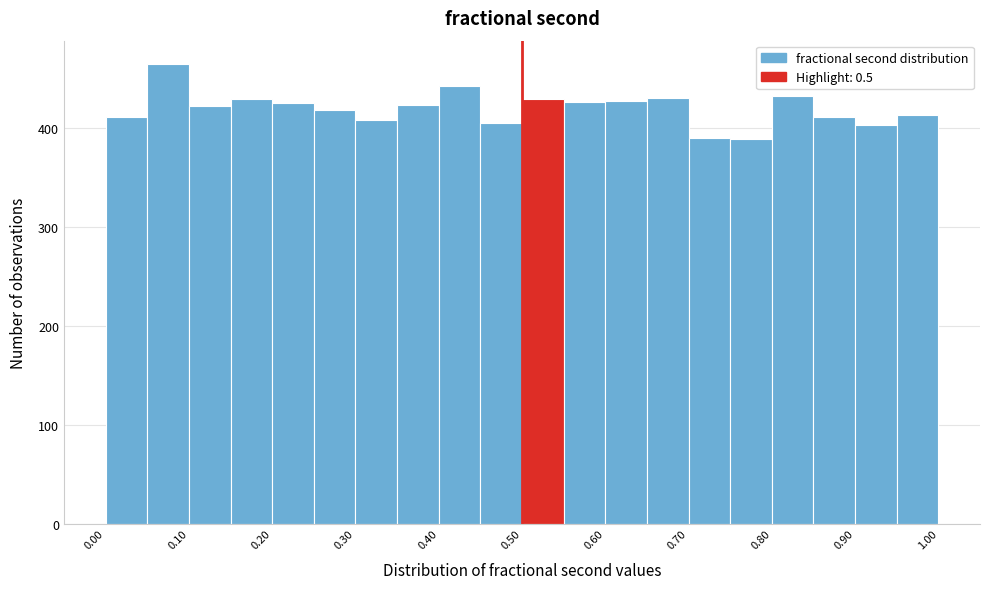

Reading left to right, list every bar in this chart as the range it spans on the x-axis followed by its height. The values are not printed on the chart, so give them approximately, as read against the axis.

0.00 to 0.05: 410
0.05 to 0.10: 470
0.10 to 0.15: 420
0.15 to 0.20: 430
0.20 to 0.25: 430
0.25 to 0.30: 420
0.30 to 0.35: 410
0.35 to 0.40: 420
0.40 to 0.45: 440
0.45 to 0.50: 410
0.50 to 0.55: 430
0.55 to 0.60: 430
0.60 to 0.65: 430
0.65 to 0.70: 430
0.70 to 0.75: 390
0.75 to 0.80: 390
0.80 to 0.85: 430
0.85 to 0.90: 410
0.90 to 0.95: 400
0.95 to 1.00: 410